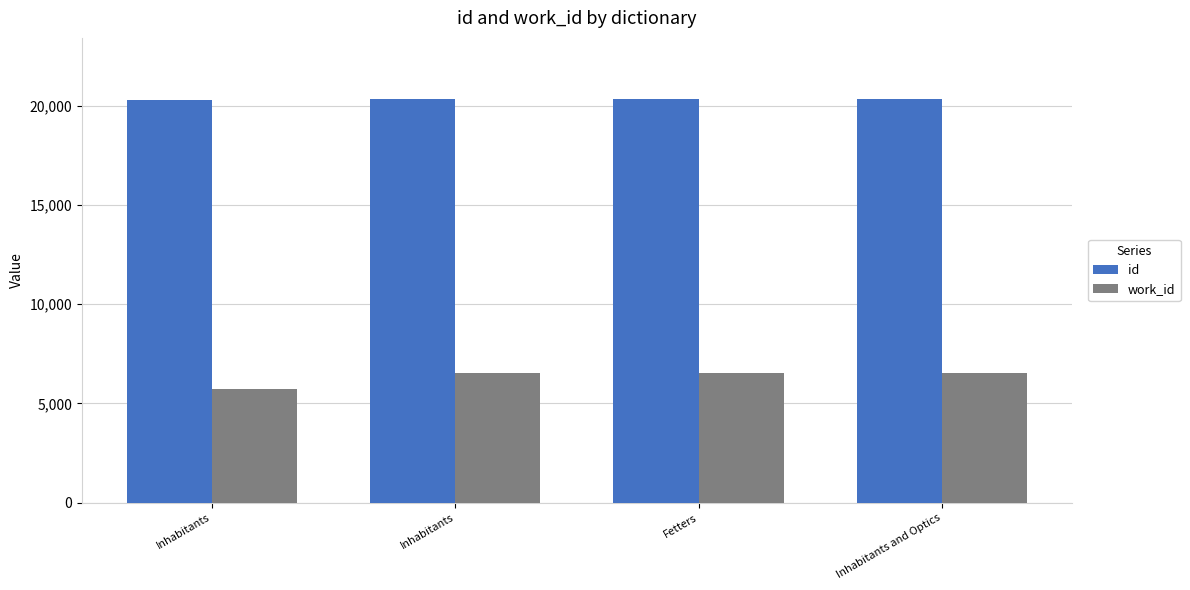

How many groups of bars are there?

4